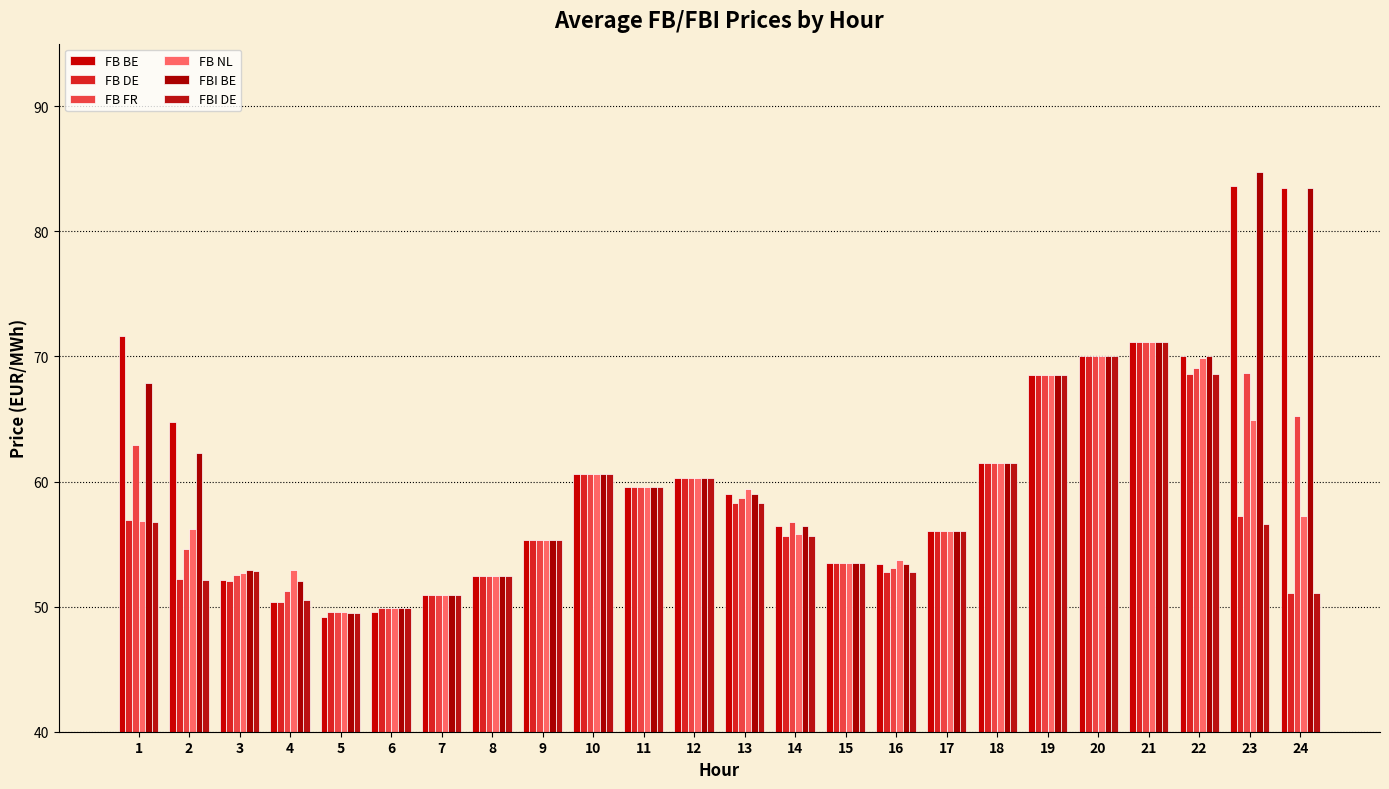

Which category has the lowest value in the FB NL series?

5